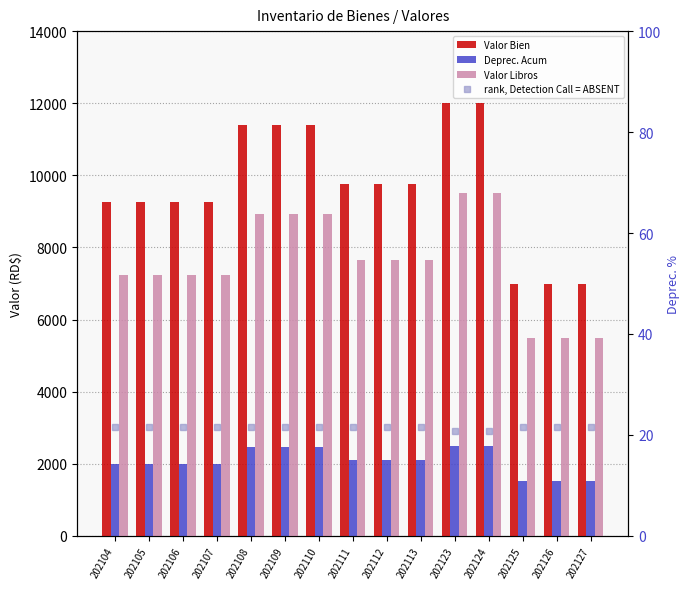

At which label is rank, Detection Call = ABSENT closest to 21?

202123